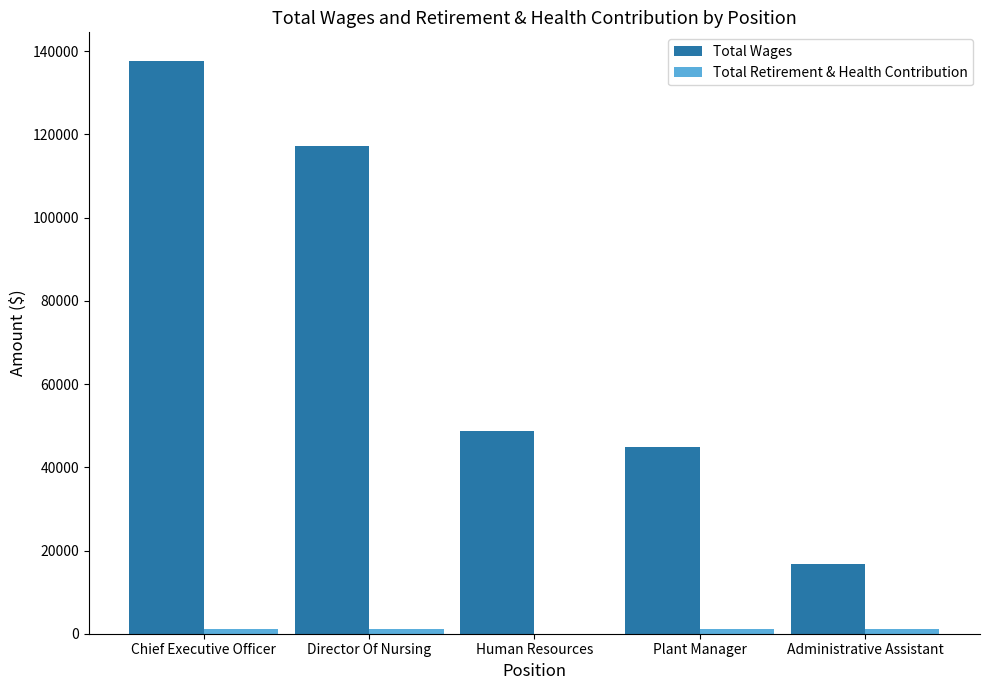

What is the highest value of the Total Wages series?

137648